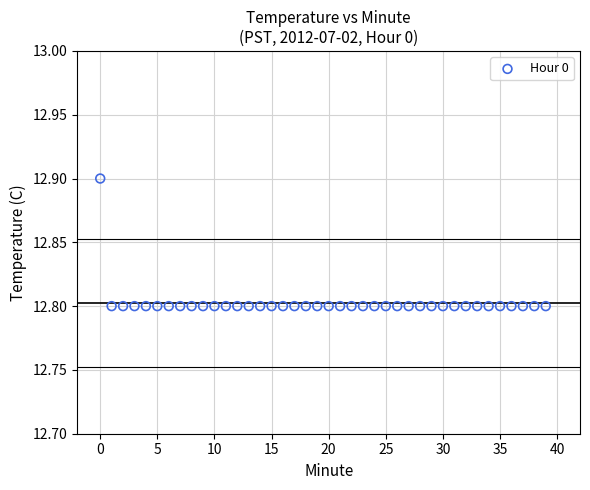

How many points are shown in the scatter plot?

40